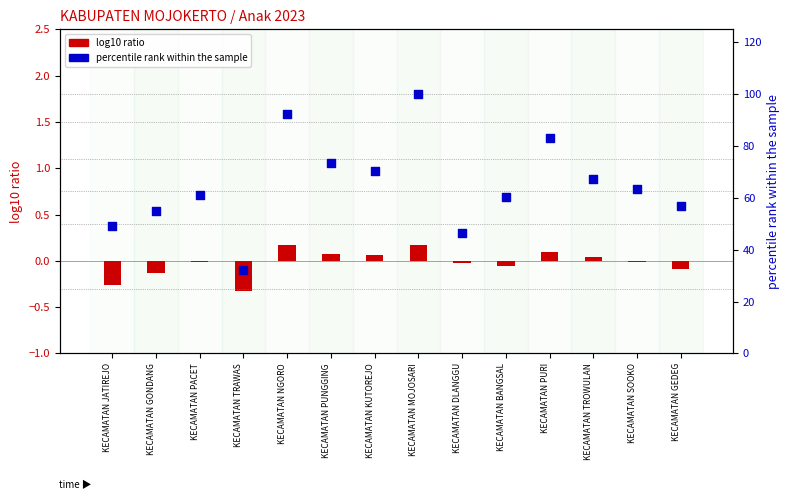

Which series reaches the minimum Y coordinate?

log10 ratio